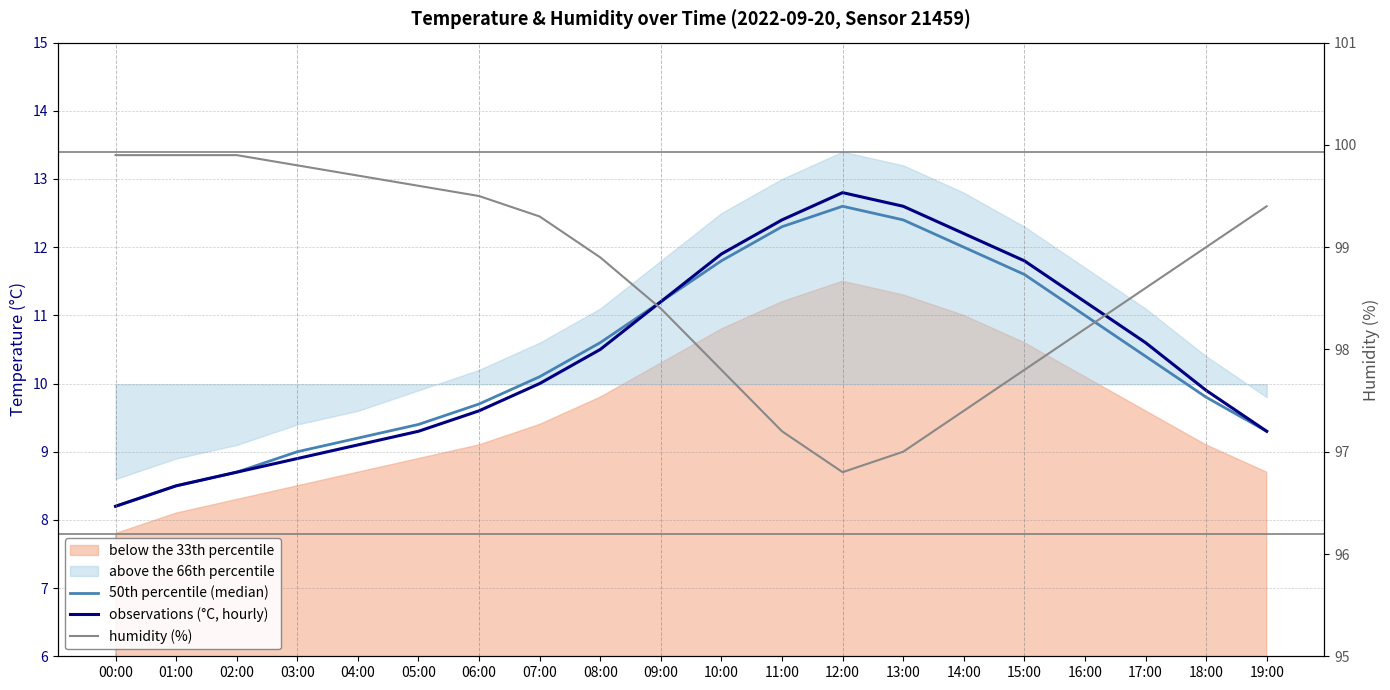

Rank the series by their maximum value, from highest to lowest.

humidity (%), observations (°C, hourly), 50th percentile (median)